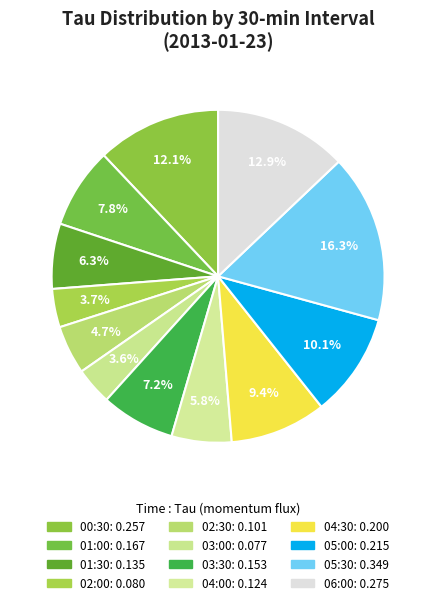

How many slices are in this pie chart?

12